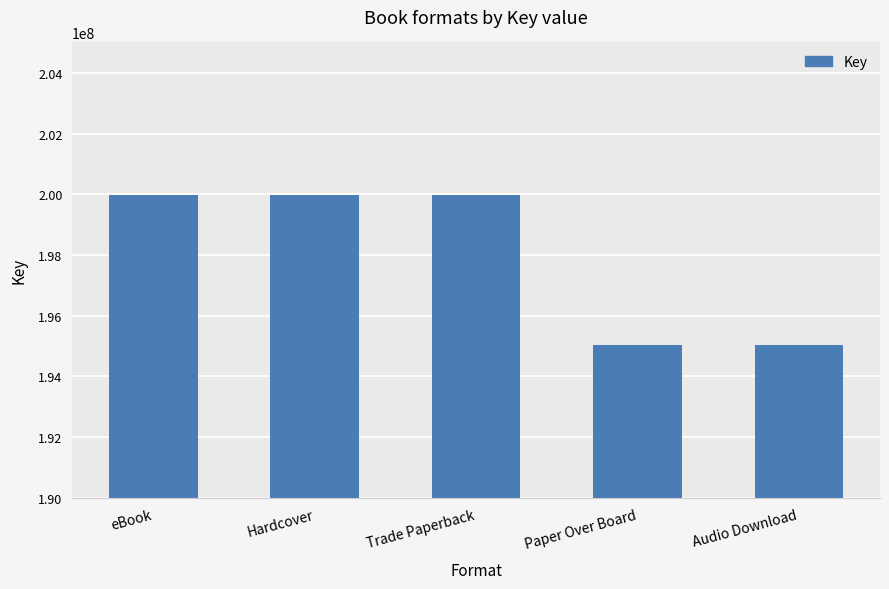

What is the difference between the maximum and minimum values?

4968882